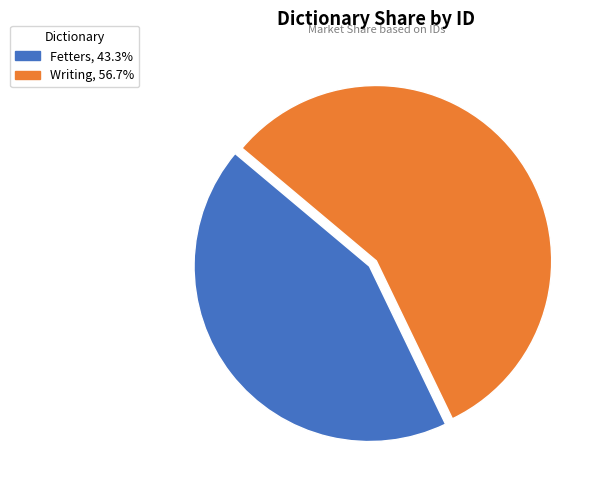

Which category has the biggest portion of the pie?

Writing